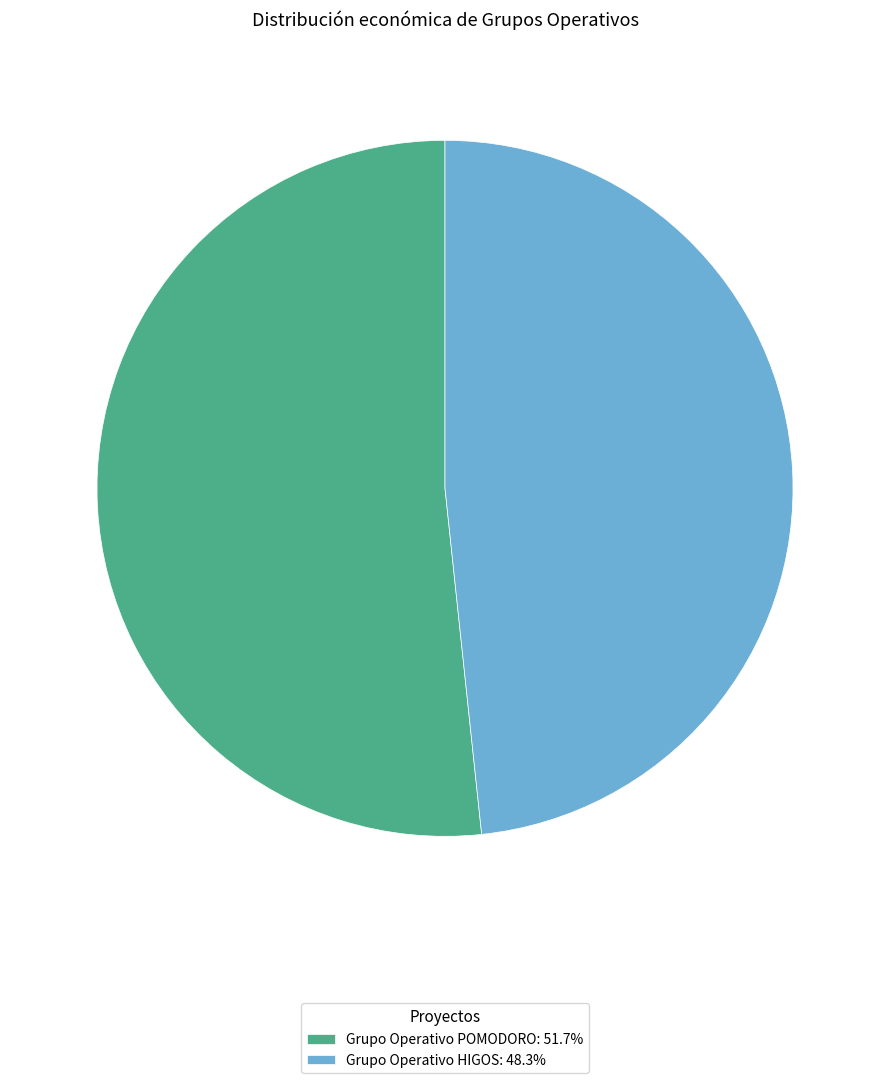

Is there a majority slice in this chart?

Yes